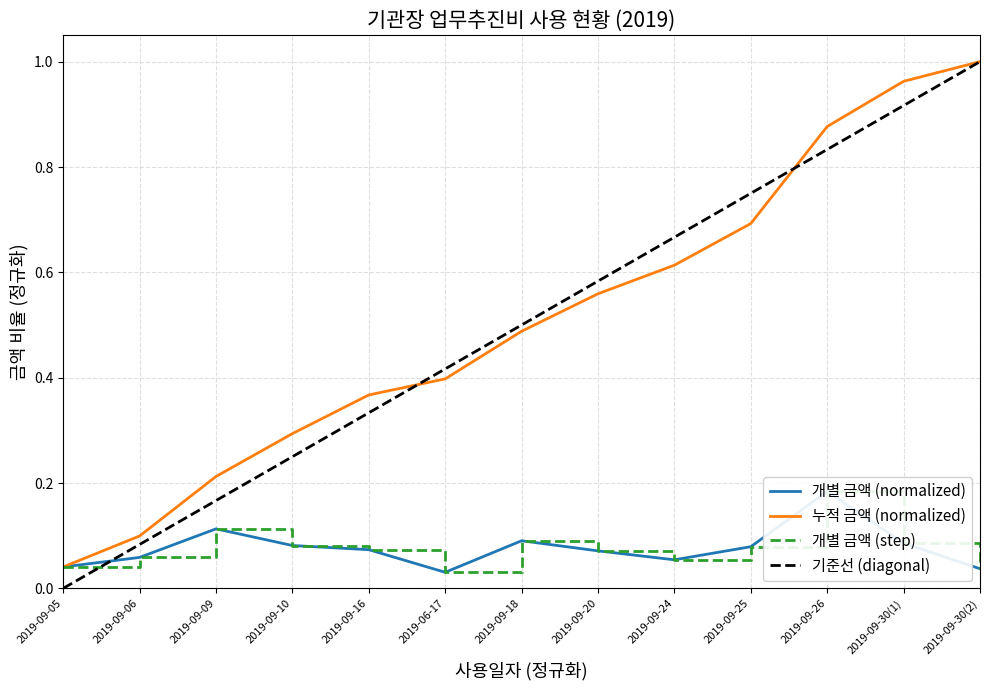

Which category has the lowest value in the 누적 금액 (normalized) series?

2019-09-05